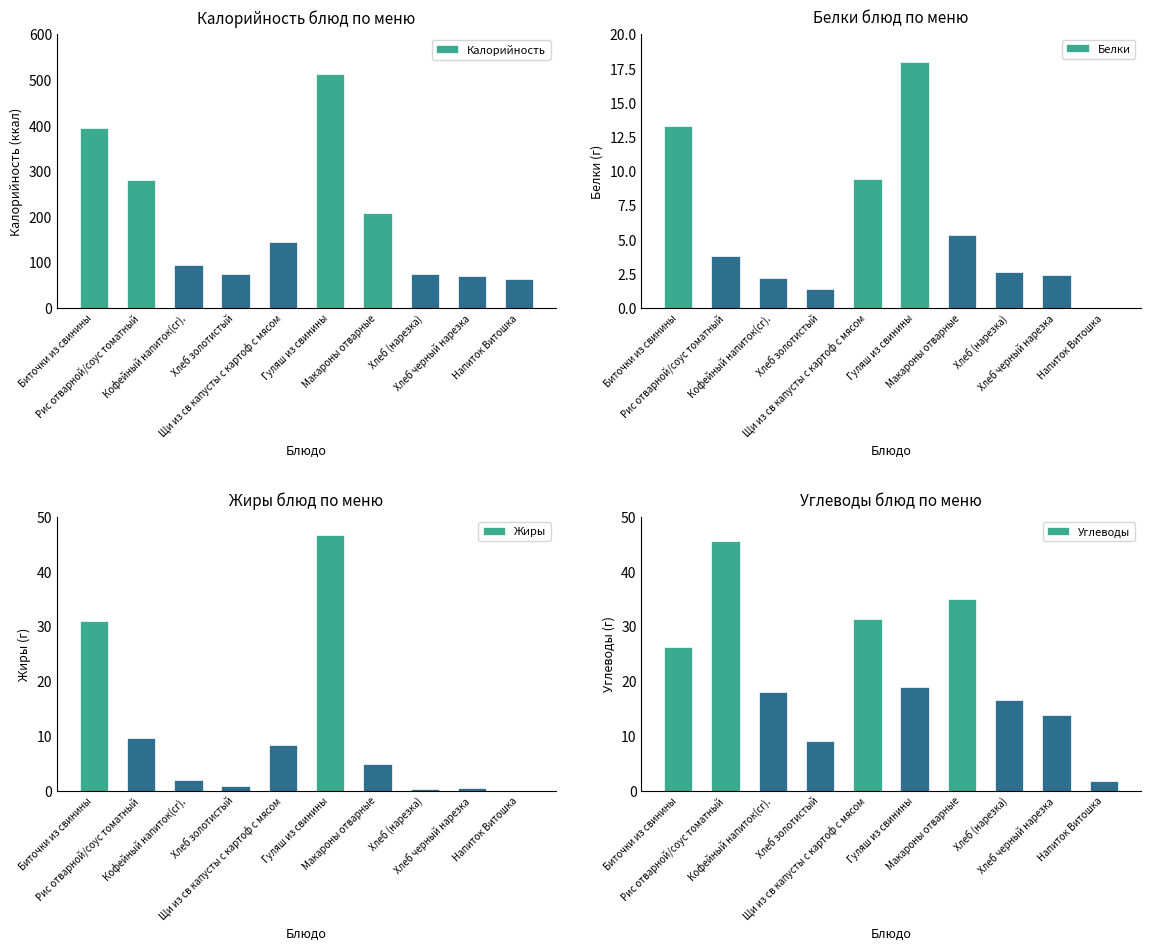

True or false: Белки has a value of 2.2 at Кофейный напиток(сг)..

True